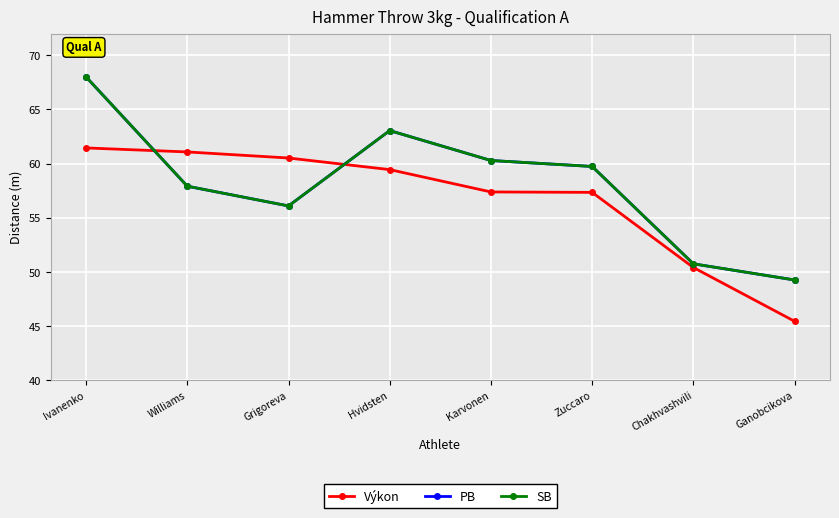

List the labels in order of SB value, smallest first.

Ganobcikova, Chakhvashvili, Grigoreva, Williams, Zuccaro, Karvonen, Hvidsten, Ivanenko